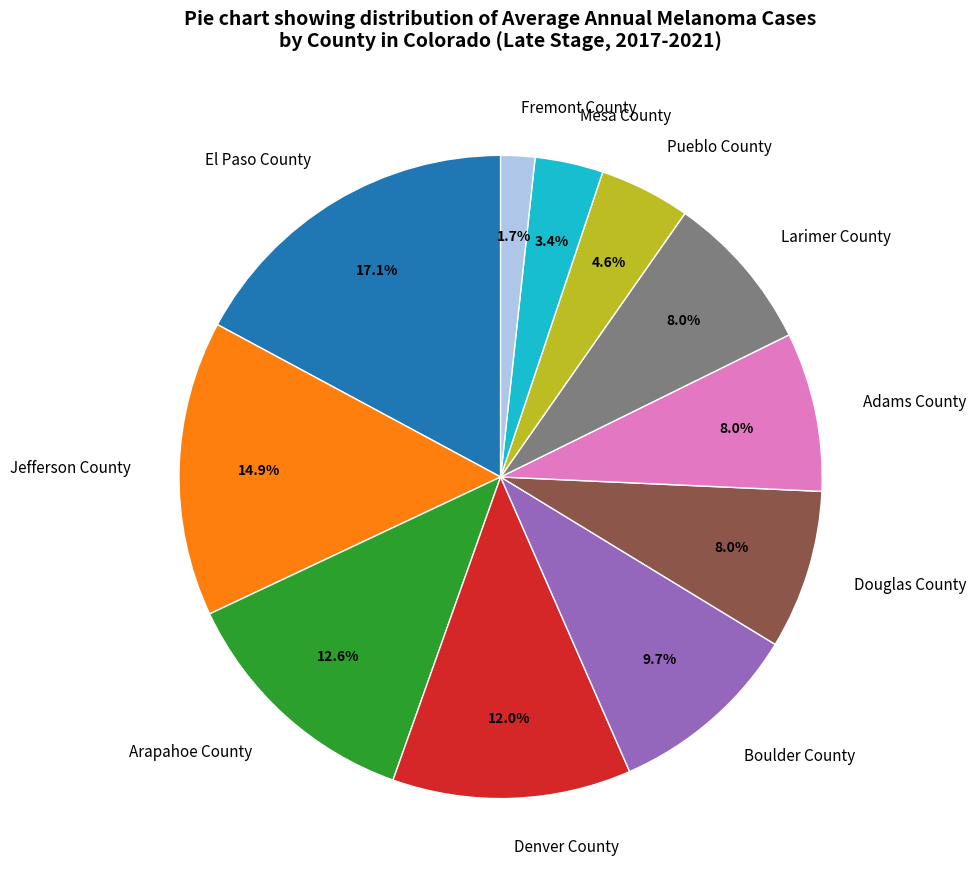

To the nearest percent, what is the difference between the largest and smallest slice percentages?

15%